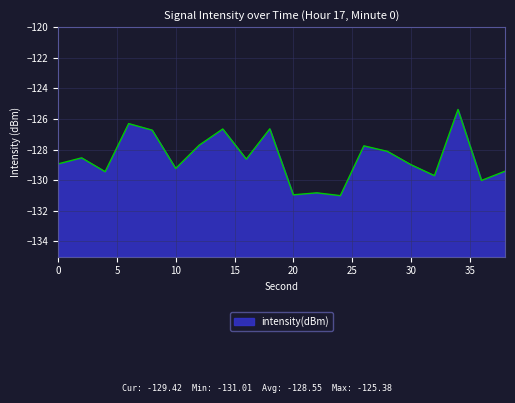

The chart shows a value of -186.6 at 24. True or false?

False